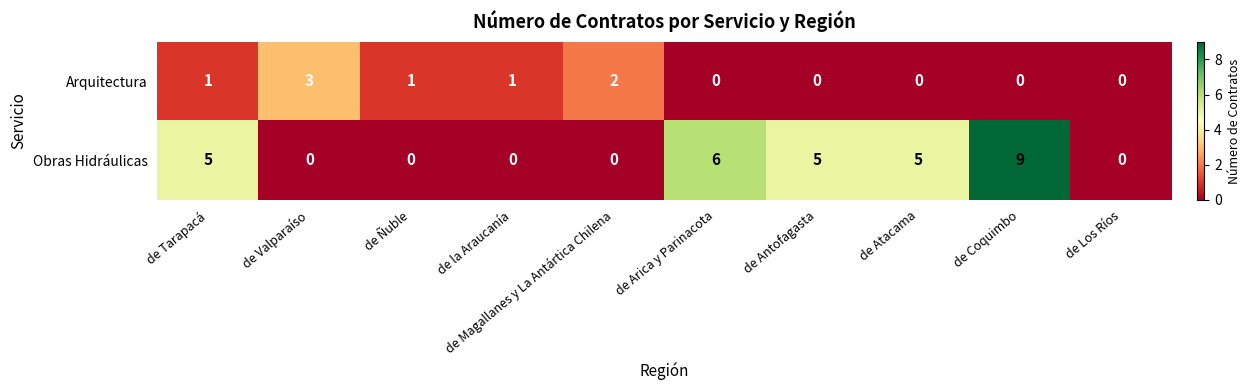

List the series in order of their peak value, lowest first.

Arquitectura, Obras Hidráulicas